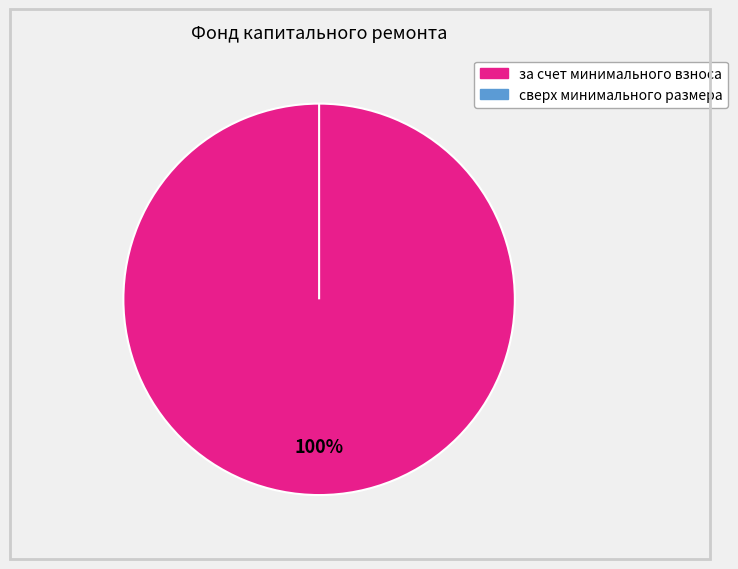

Is it true that сверх минимального размера is 0% of the pie?

True